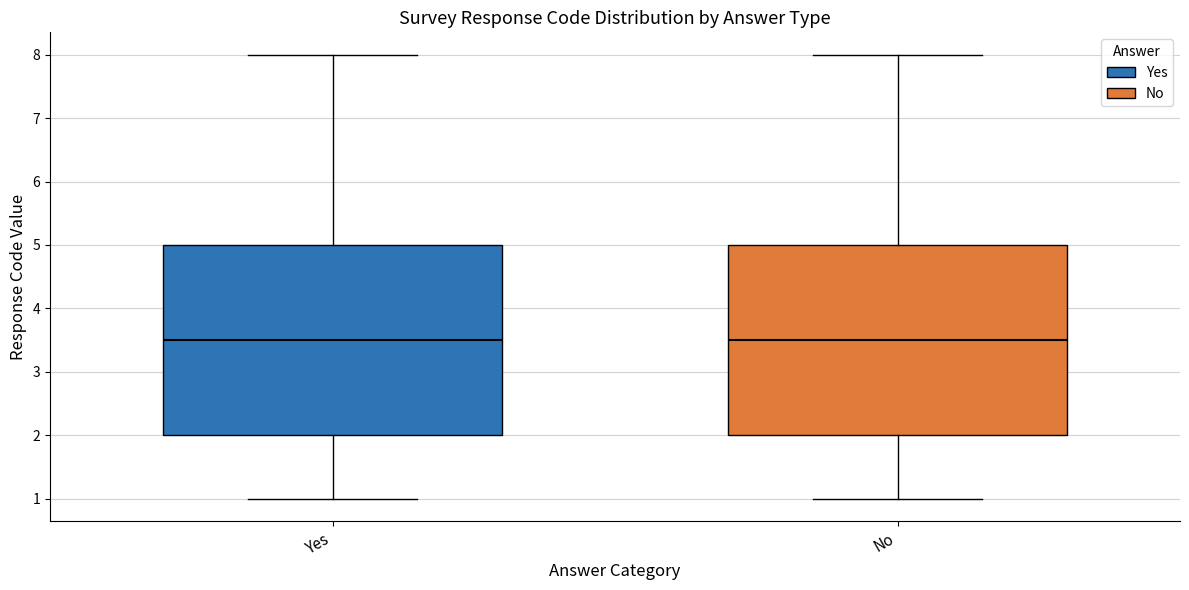

Reading left to right, transcribe this box plot: for each box, give where its median line is, the range the box spans, and where its two whiskers end, as read against the y-axis. The values are not printed on the chart, so give them approximately, as read against the axis.

Yes: median 3.5, box 2.0 to 5.0, whiskers 1.0 to 8.0
No: median 3.5, box 2.0 to 5.0, whiskers 1.0 to 8.0